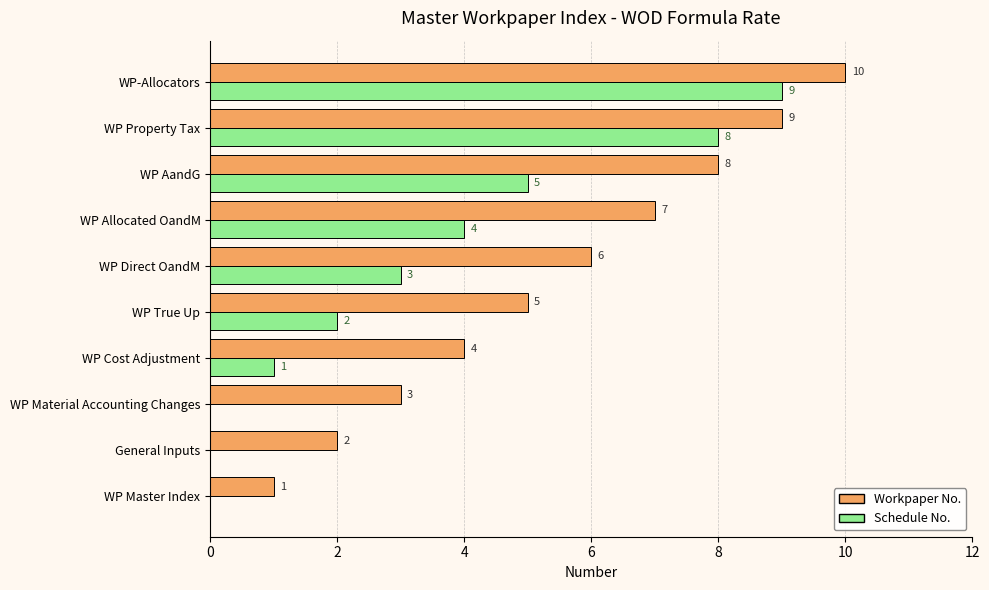

Between WP Cost Adjustment and WP-Allocators, which series saw the biggest shift?

Schedule No.